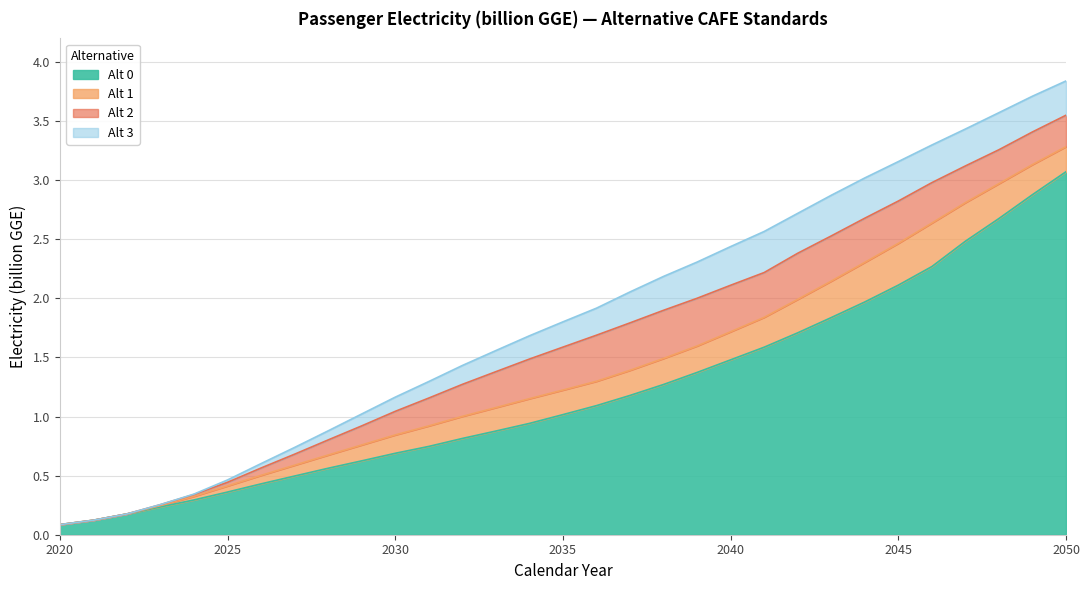

True or false: Alt 1 and Alt 0 cross at least once.

False